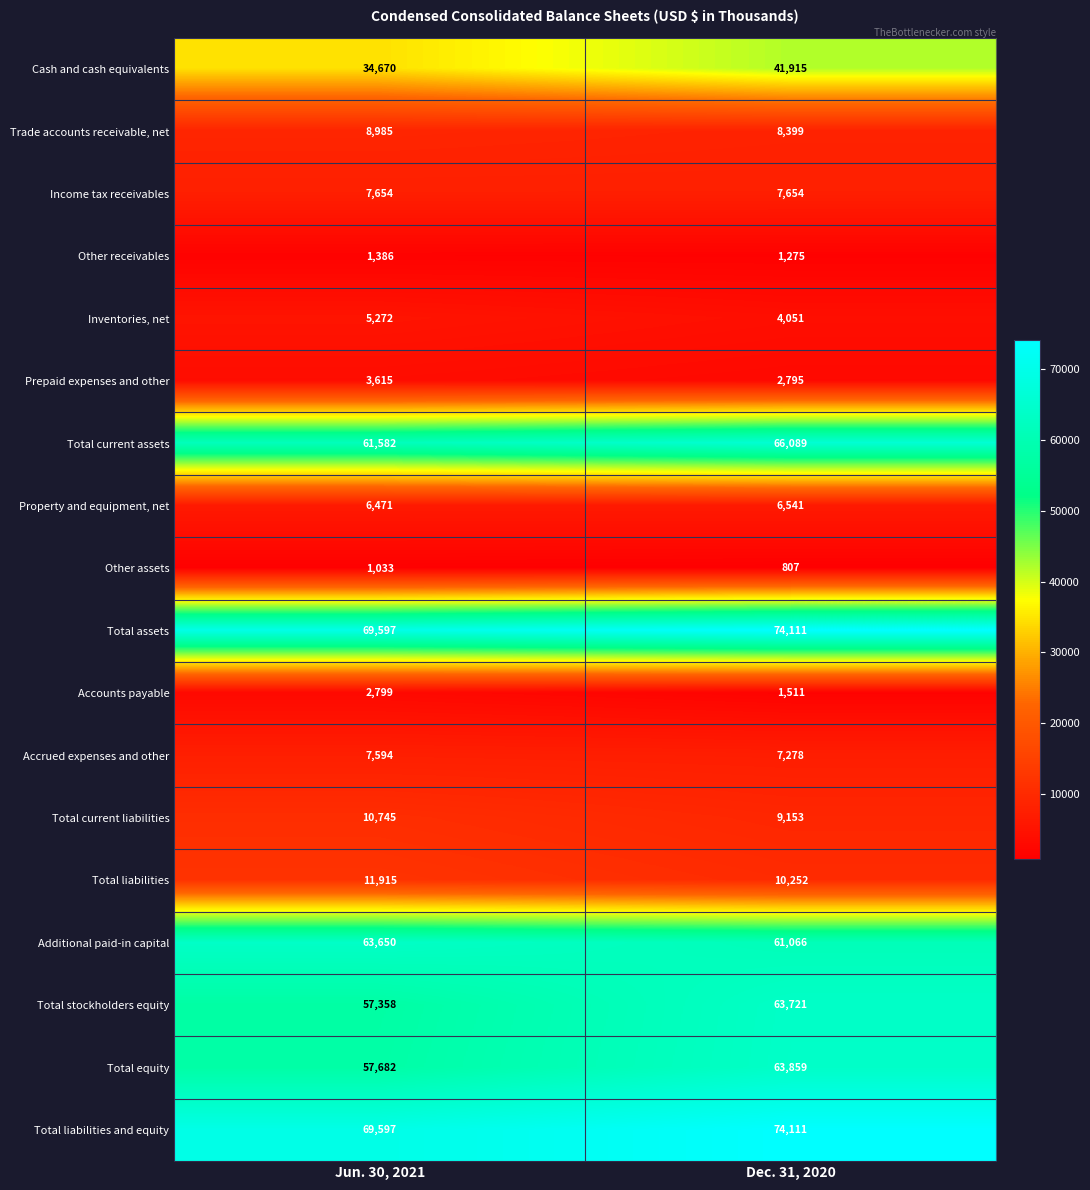

What is the difference between the Additional paid-in capital values at Jun. 30, 2021 and Dec. 31, 2020?

2584